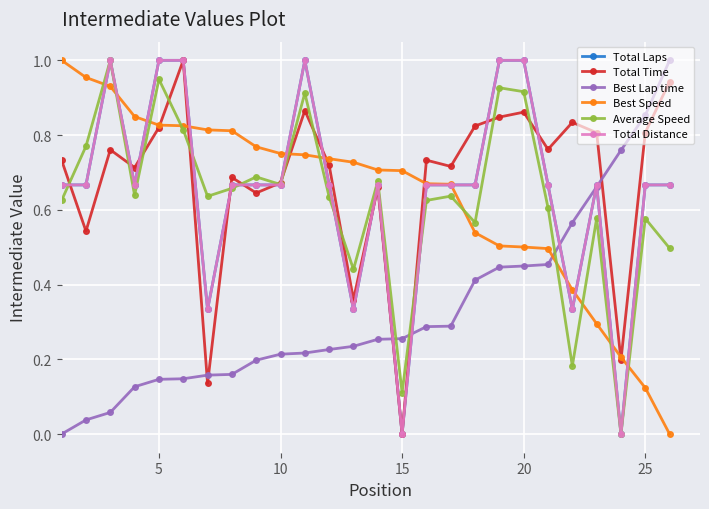

Is this an area chart (filled region under the line)?

No